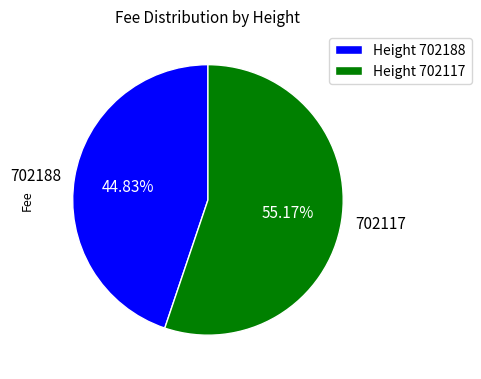

Is the sum of 702117 and 702188 greater than half?

Yes